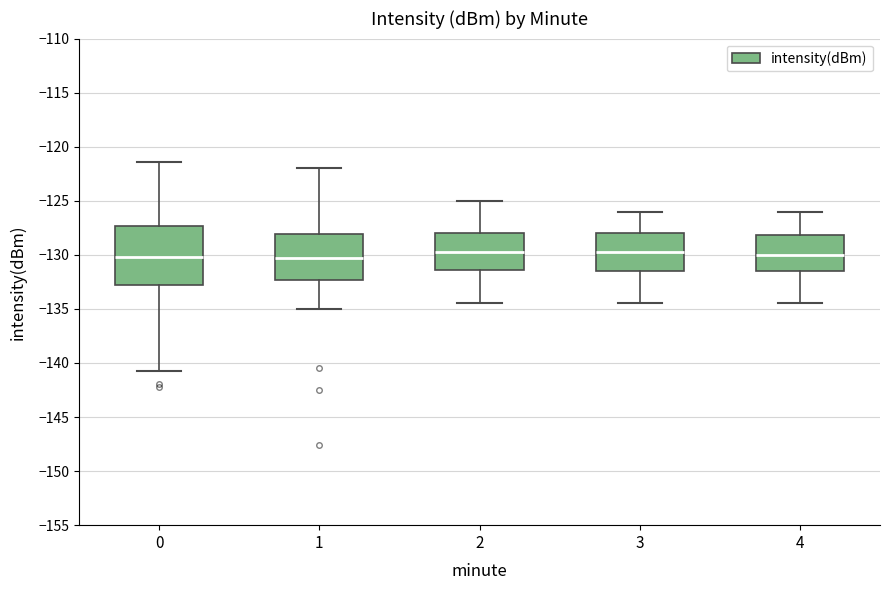

Reading left to right, read every box against the y-axis: the position of its median line, the range the box covers, and the ends of its whiskers. The values are not printed on the chart, so give them approximately, as read against the axis.

0: median -130.0, box -133.0 to -127.5, whiskers -140.5 to -121.5
1: median -130.0, box -132.5 to -128.0, whiskers -135.0 to -122.0
2: median -129.5, box -131.5 to -128.0, whiskers -134.5 to -125.0
3: median -129.5, box -131.5 to -128.0, whiskers -134.5 to -126.0
4: median -130.0, box -131.5 to -128.0, whiskers -134.5 to -126.0